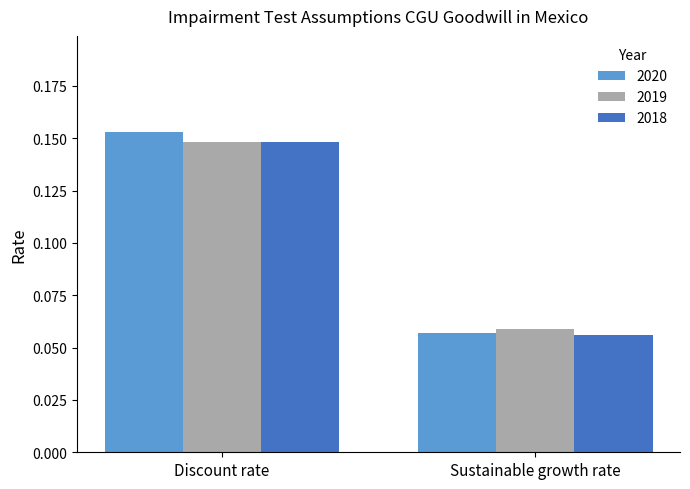

Rank the series by their average value, from highest to lowest.

2020, 2019, 2018